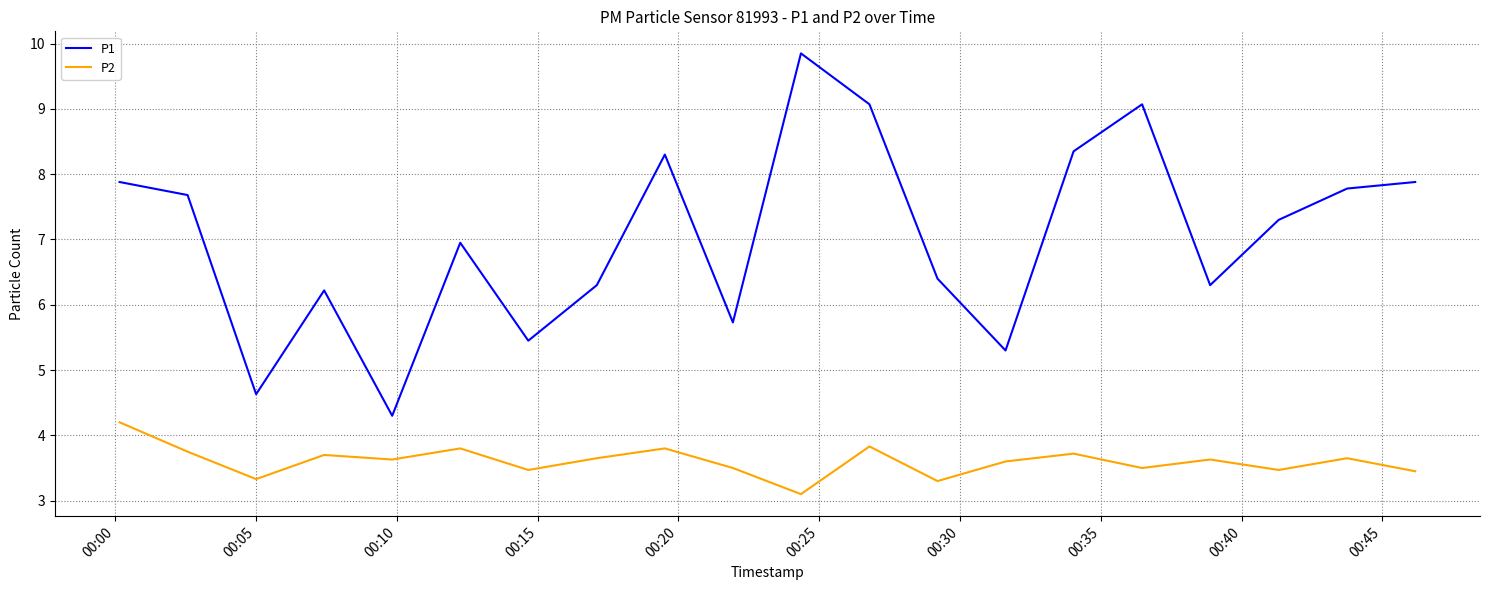

Does the chart have visible grid lines?

Yes